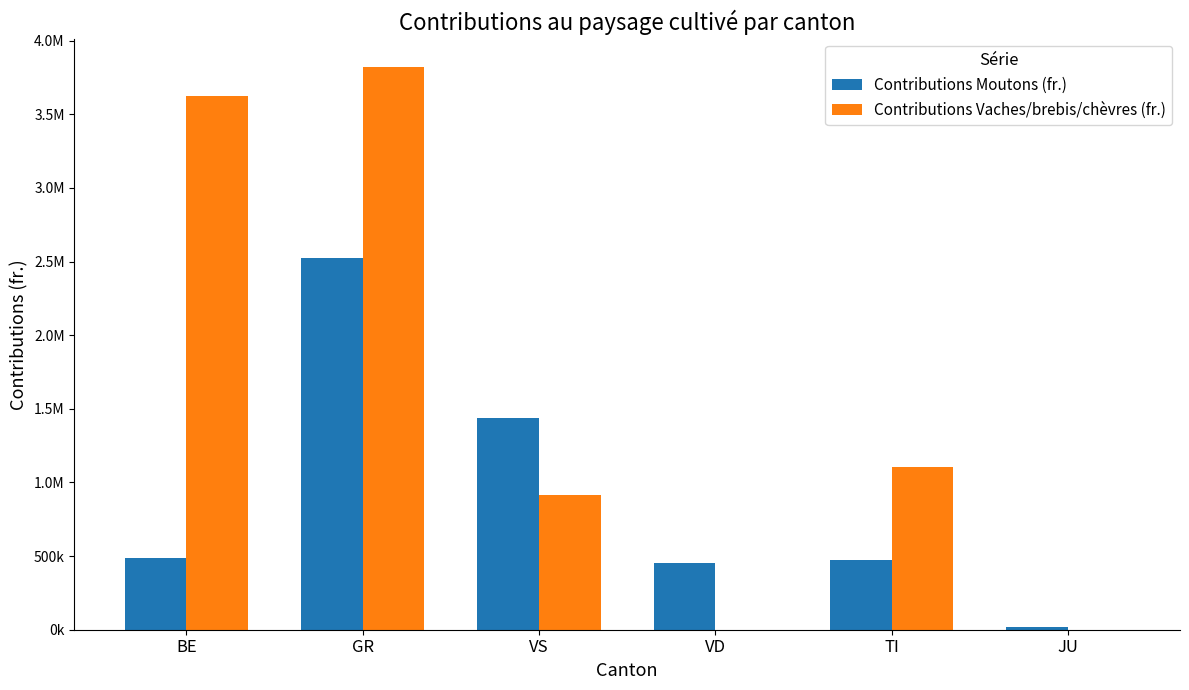

Read the Contributions Vaches/brebis/chèvres (fr.) value at BE.

3627285.0